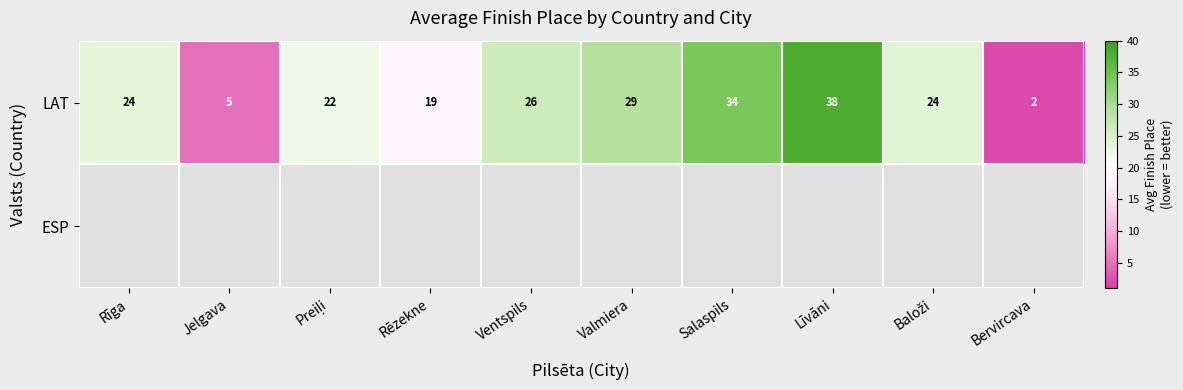

At which label does LAT reach its minimum?

Bervircava